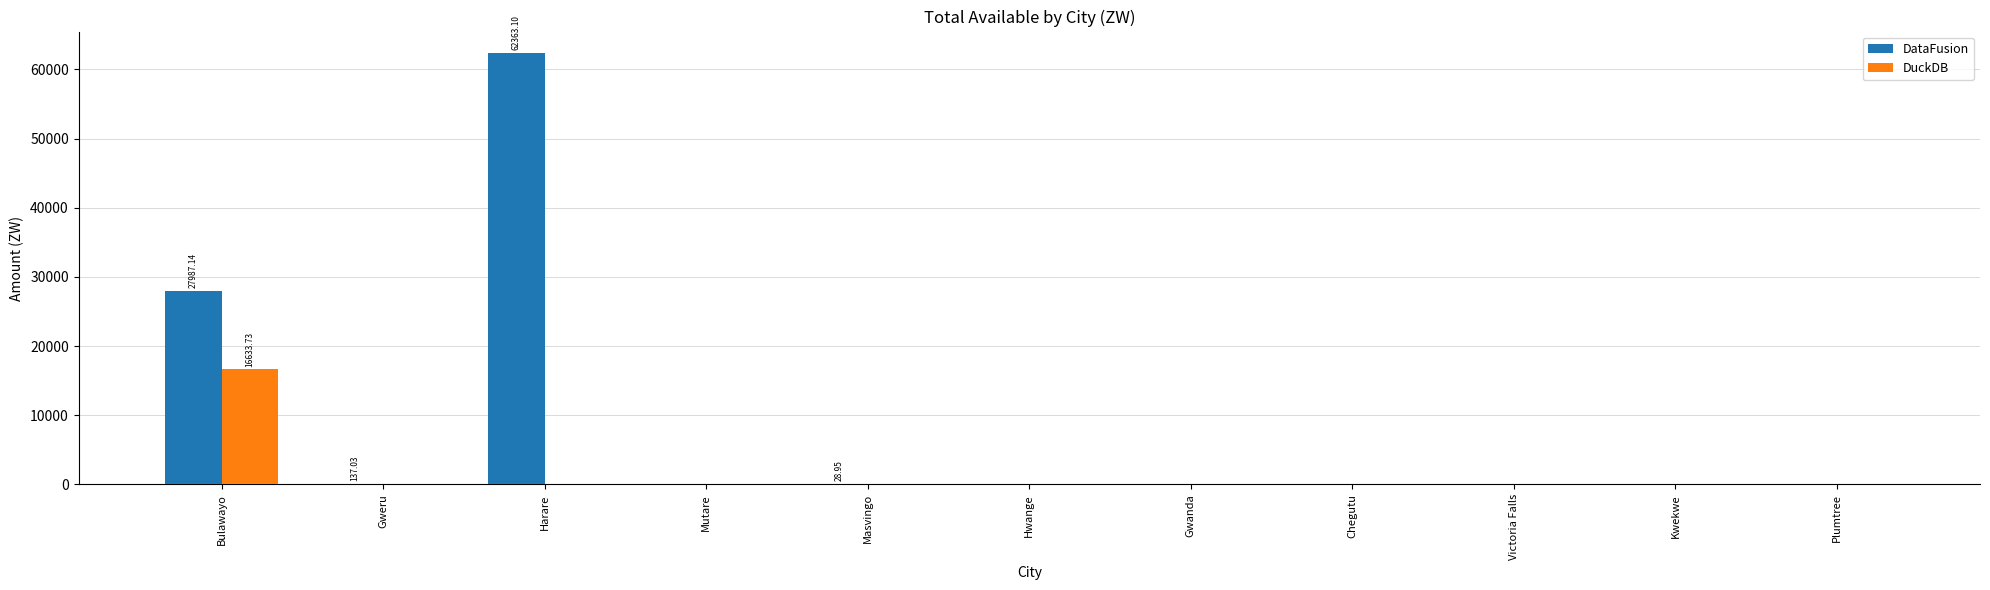

Which category has the highest value in the DataFusion series?

Harare